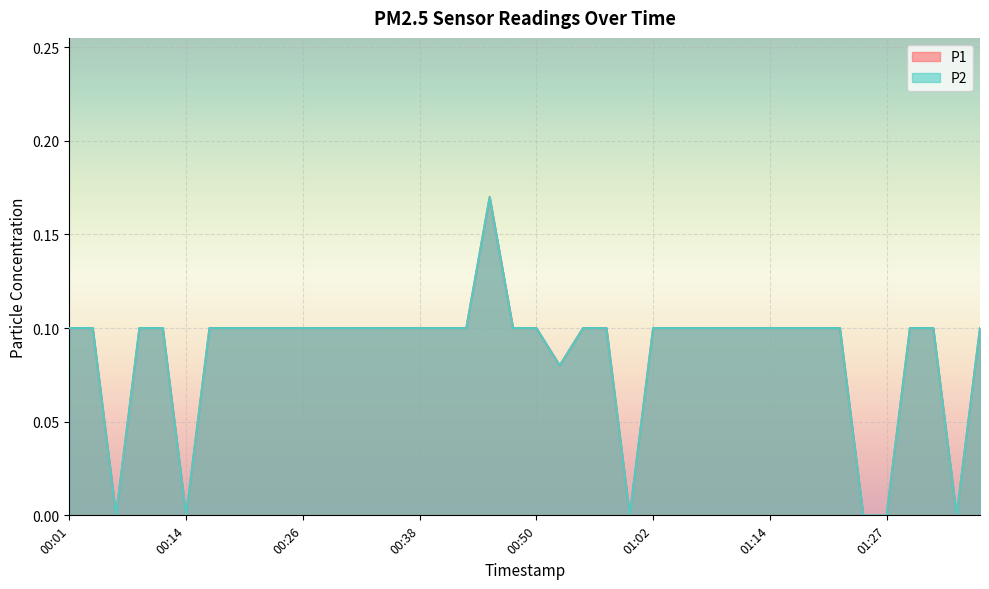

Reading left to right, what are all the values shown in this chart?

P1: 00:01=0.1	00:04=0.1	00:06=0.0	00:09=0.1	00:11=0.1	00:14=0.0	00:16=0.1	00:18=0.1	00:21=0.1	00:23=0.1	00:26=0.1	00:28=0.1	00:31=0.1	00:33=0.1	00:35=0.1	00:38=0.1	00:40=0.1	00:43=0.1	00:45=0.2	00:48=0.1	00:50=0.1	00:52=0.1	00:55=0.1	00:57=0.1	01:00=0.0	01:02=0.1	01:05=0.1	01:07=0.1	01:09=0.1	01:12=0.1	01:14=0.1	01:17=0.1	01:19=0.1	01:22=0.1	01:24=0.0	01:27=0.0	01:29=0.1	01:31=0.1	01:34=0.0	01:36=0.1
P2: 00:01=0.1	00:04=0.1	00:06=0.0	00:09=0.1	00:11=0.1	00:14=0.0	00:16=0.1	00:18=0.1	00:21=0.1	00:23=0.1	00:26=0.1	00:28=0.1	00:31=0.1	00:33=0.1	00:35=0.1	00:38=0.1	00:40=0.1	00:43=0.1	00:45=0.2	00:48=0.1	00:50=0.1	00:52=0.1	00:55=0.1	00:57=0.1	01:00=0.0	01:02=0.1	01:05=0.1	01:07=0.1	01:09=0.1	01:12=0.1	01:14=0.1	01:17=0.1	01:19=0.1	01:22=0.1	01:24=0.0	01:27=0.0	01:29=0.1	01:31=0.1	01:34=0.0	01:36=0.1